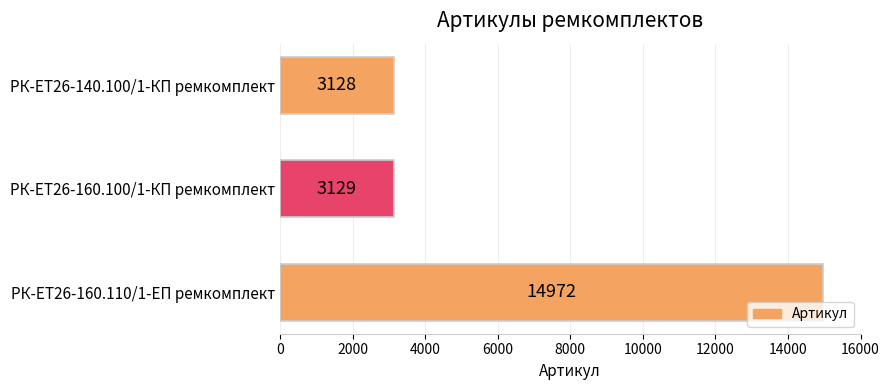

List the labels in order of value, smallest first.

РК-ЕТ26-140.100/1-КП ремкомплект, РК-ЕТ26-160.100/1-КП ремкомплект, РК-ЕТ26-160.110/1-ЕП ремкомплект